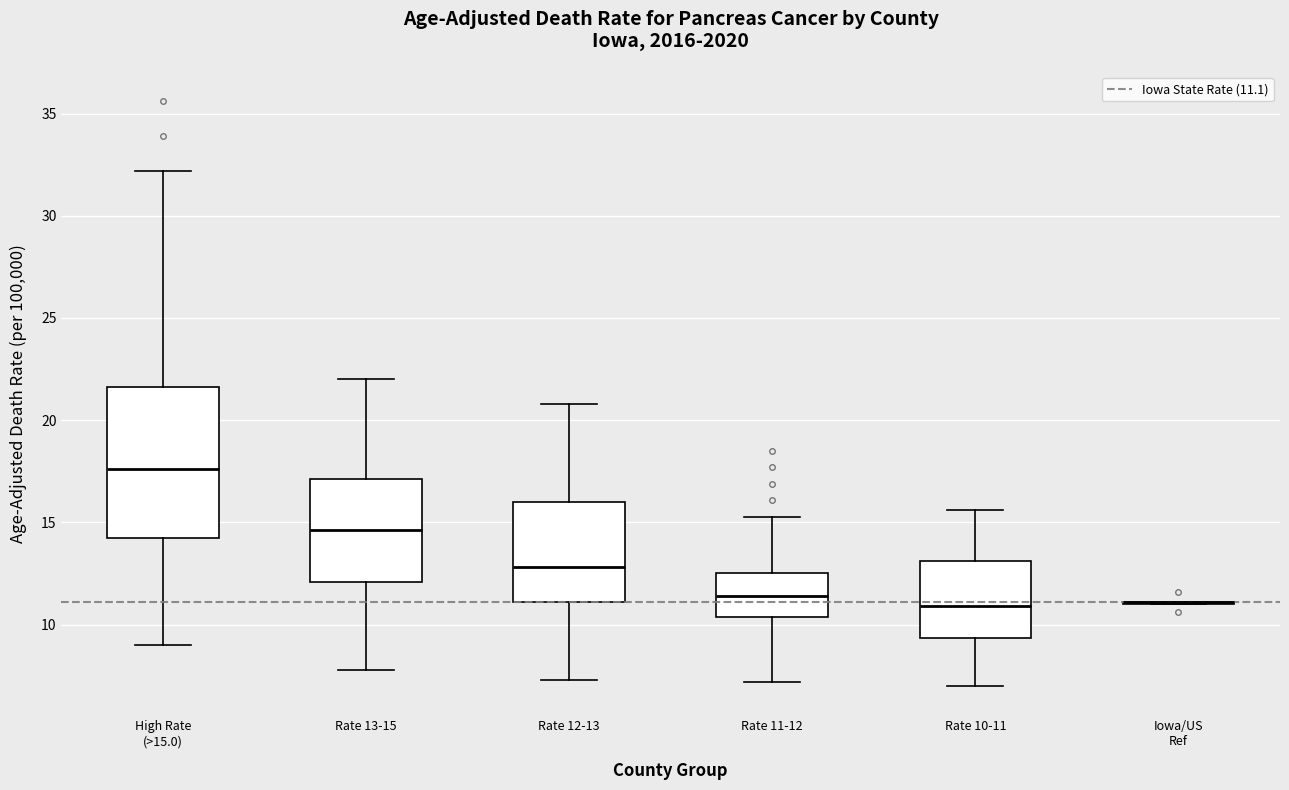

Where does the lower whisker of the box for High Rate (>15.0) end on the y-axis? The values are not printed on the chart, so give them approximately, as read against the axis.

9.0